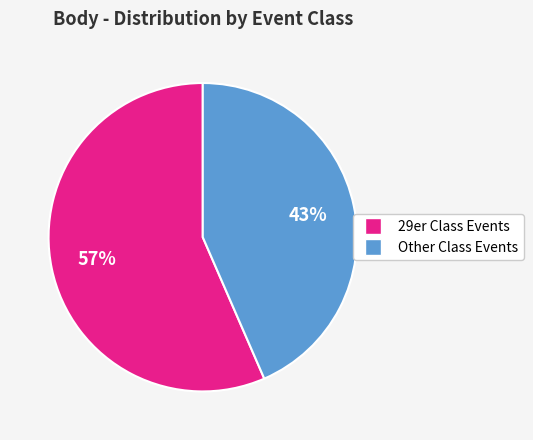

Does any single category account for the majority?

Yes